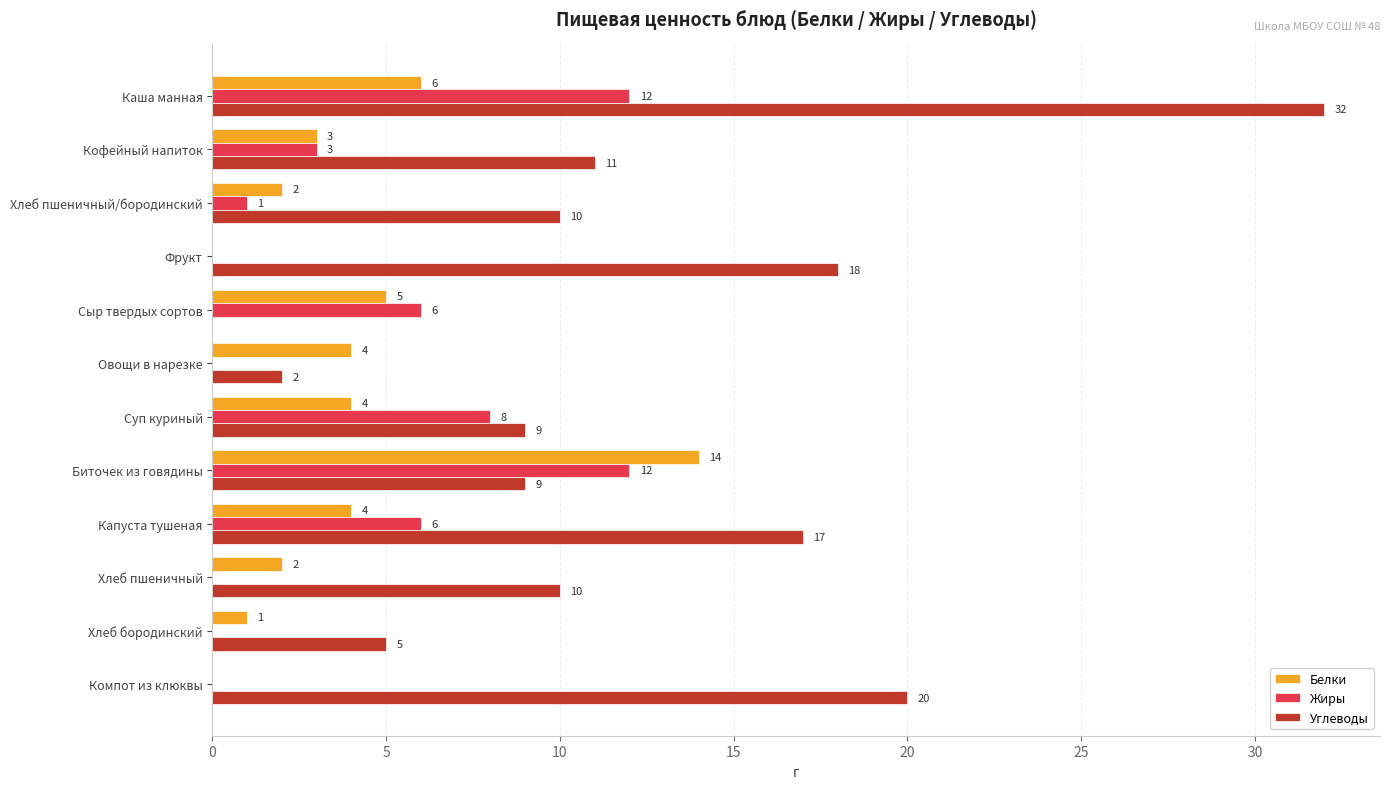

At which label is Углеводы closest to 16?

Капуста тушеная